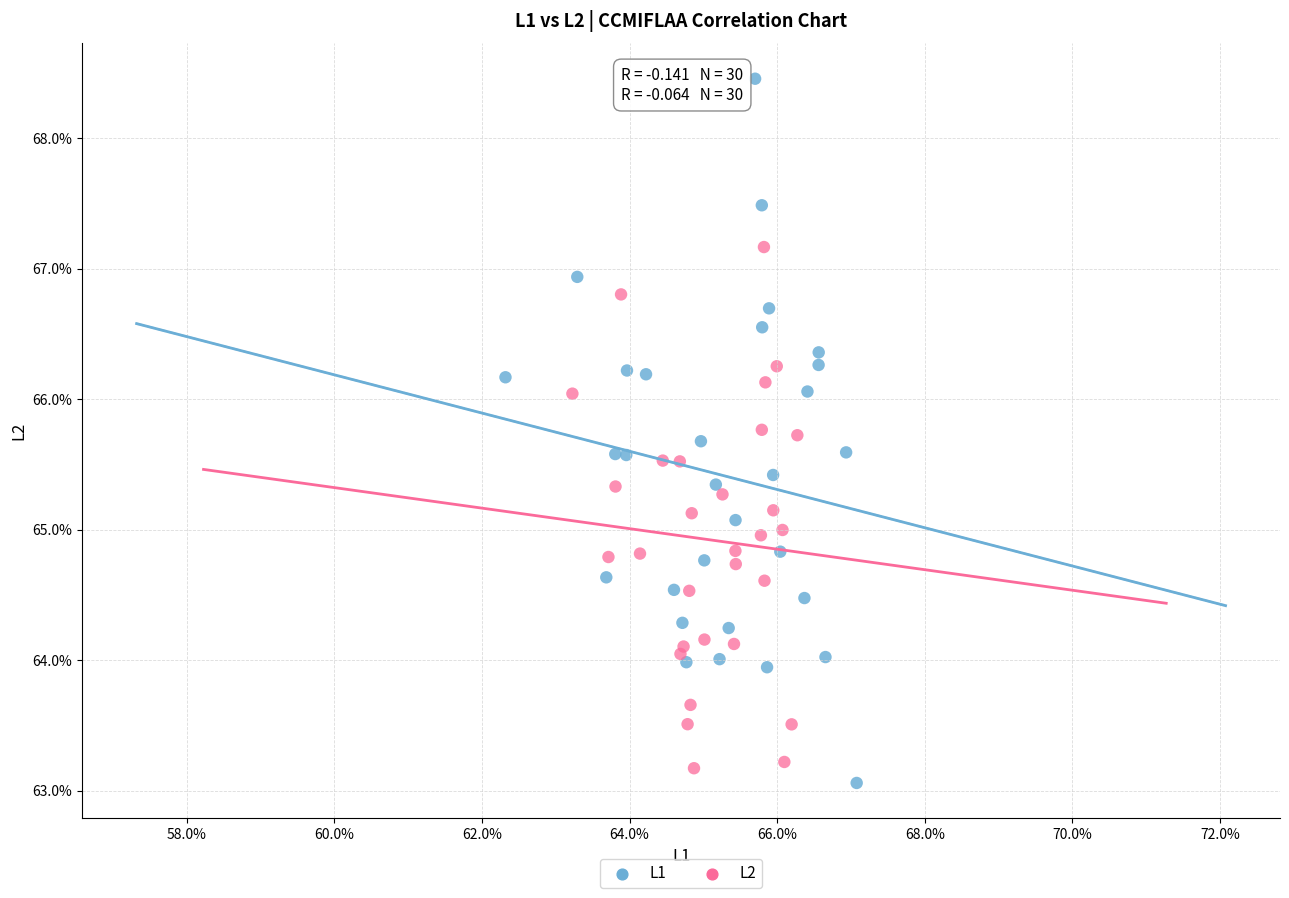

What are all the series names shown in the legend?

L1, L2